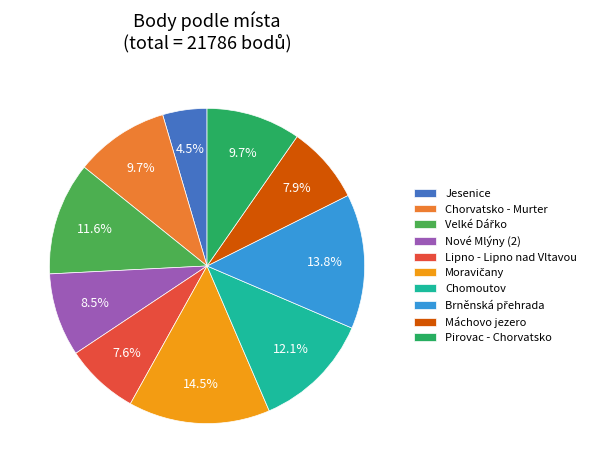

How many segments does this pie chart have?

10